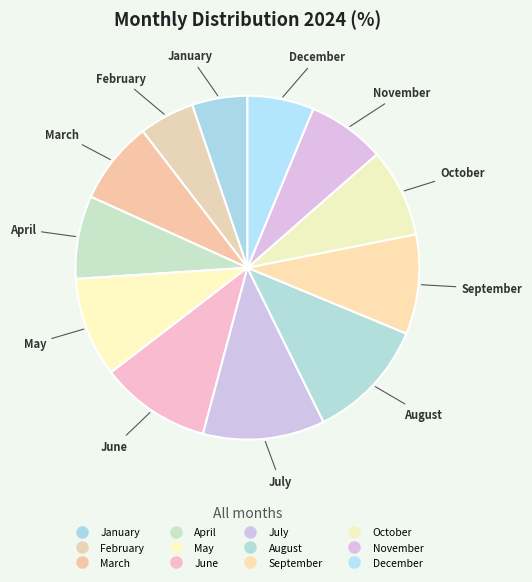

Which slice is the largest?

July